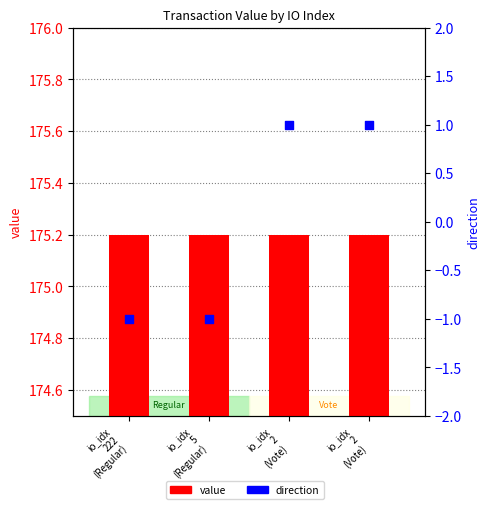

Which series has the largest total across all categories?

value